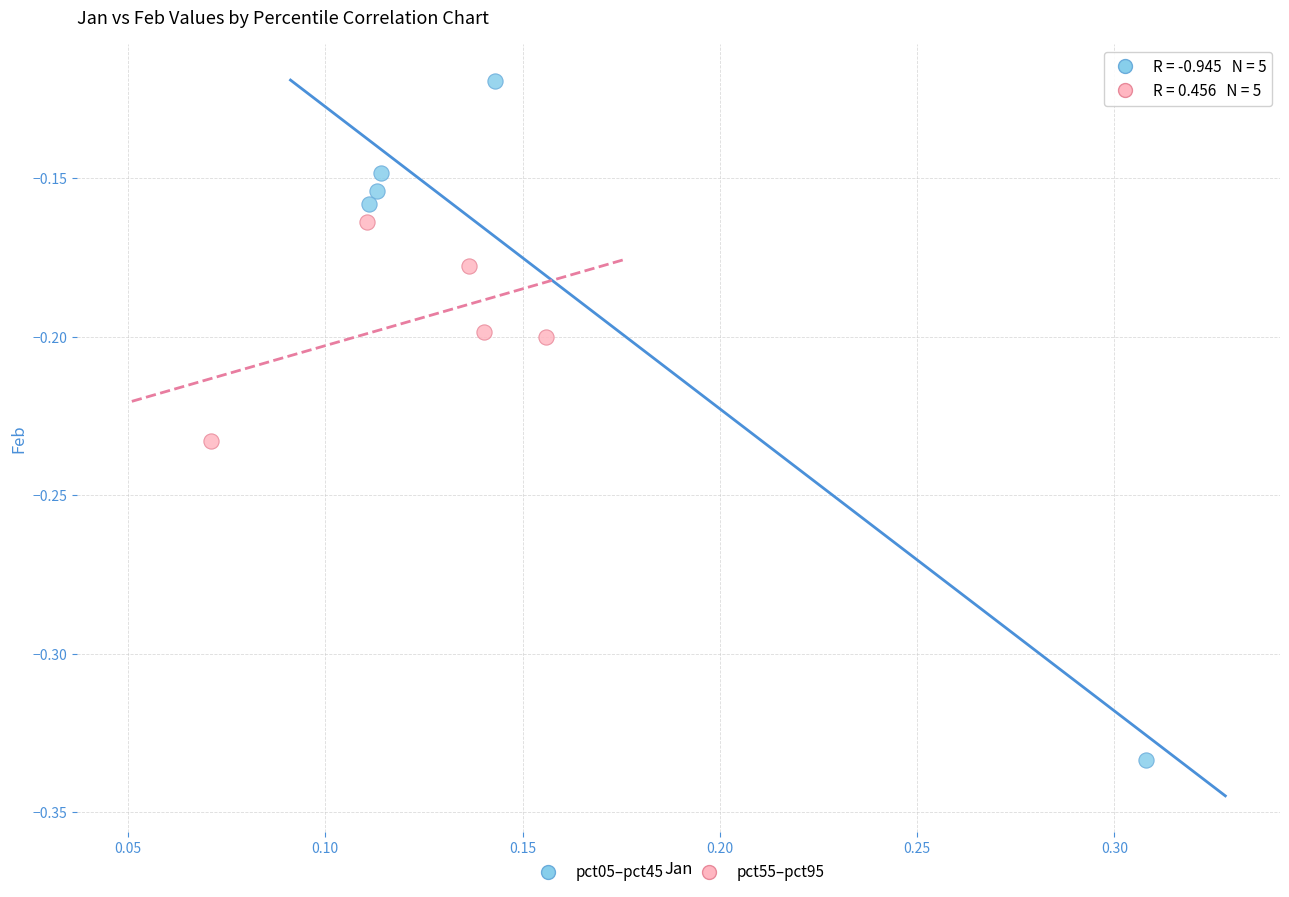

Which series contains the lowest Y value?

pct05–pct45